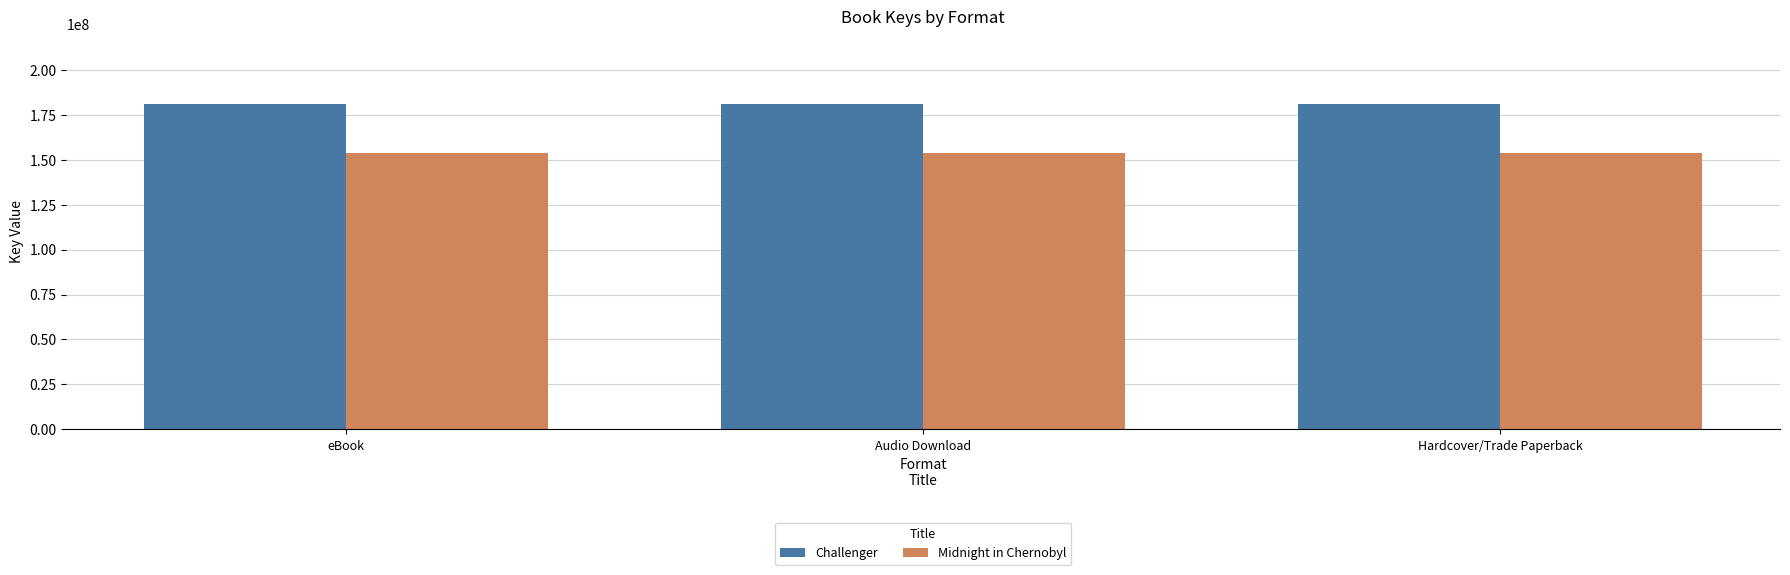

Does the chart contain stacked bars?

No